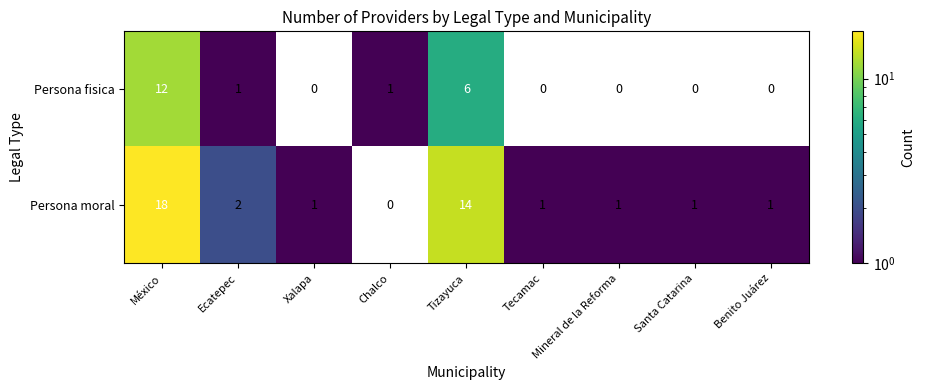

The Persona fisica series shows -8 at Xalapa. True or false?

False